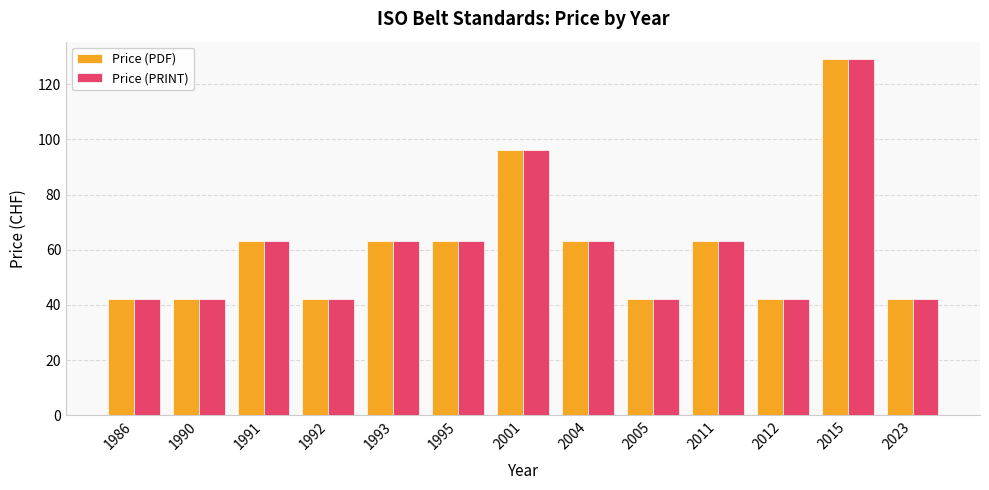

At which category is the sum across all series the highest?

2015